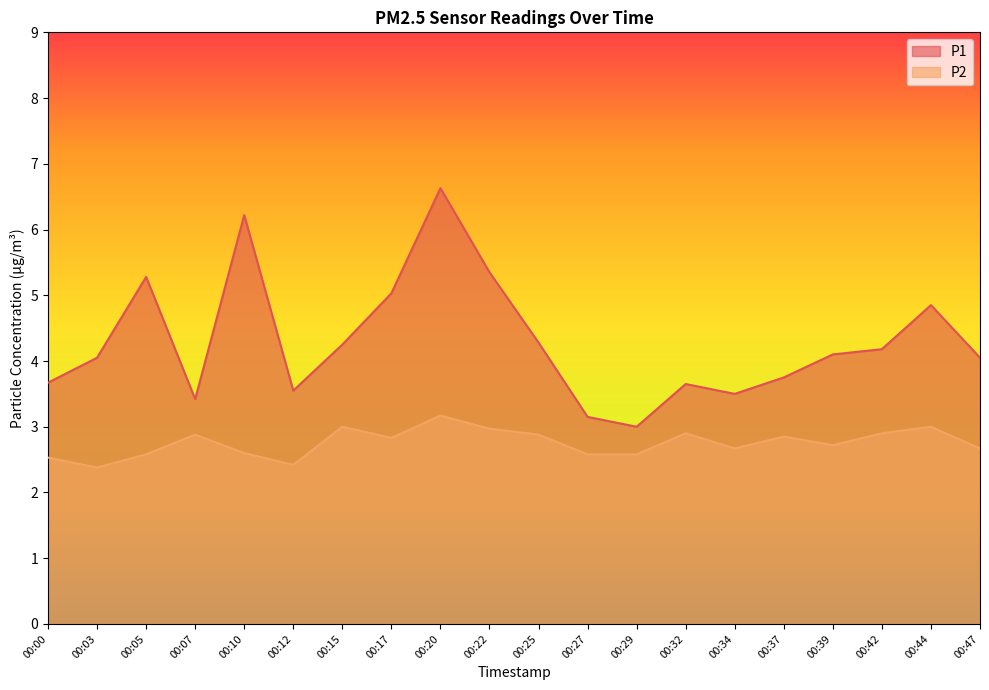

What is the difference between the maximum and second lowest values in the P1 series?

3.5